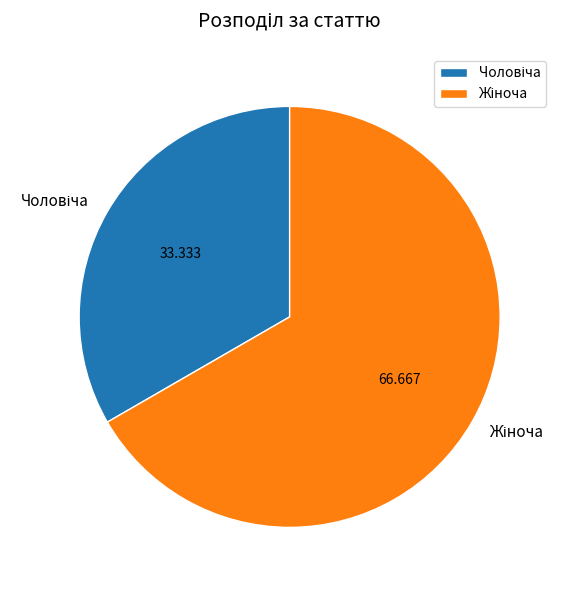

Which category has the smallest portion of the pie?

Чоловіча